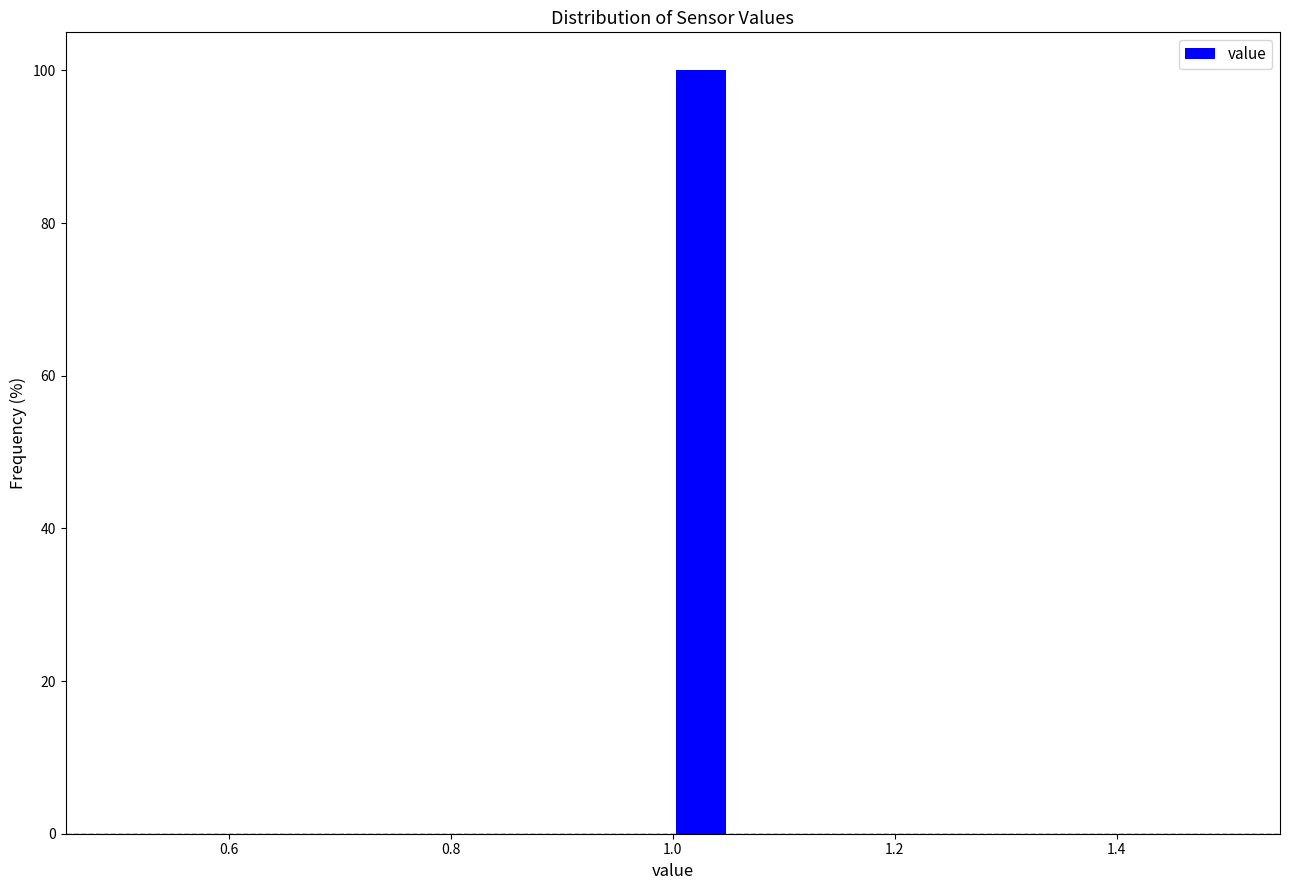

Read against the x-axis, roughly where is the centre of the tallest bar?

1.02